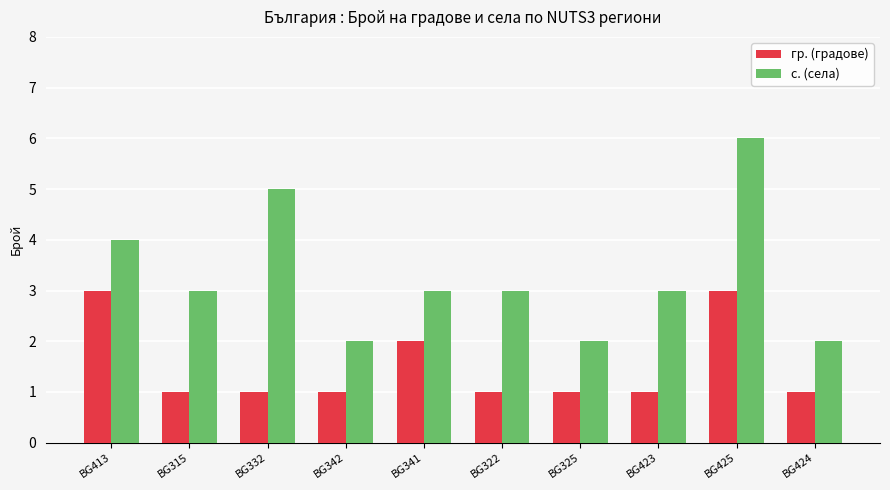

What is the lowest value of the с. (села) series?

2